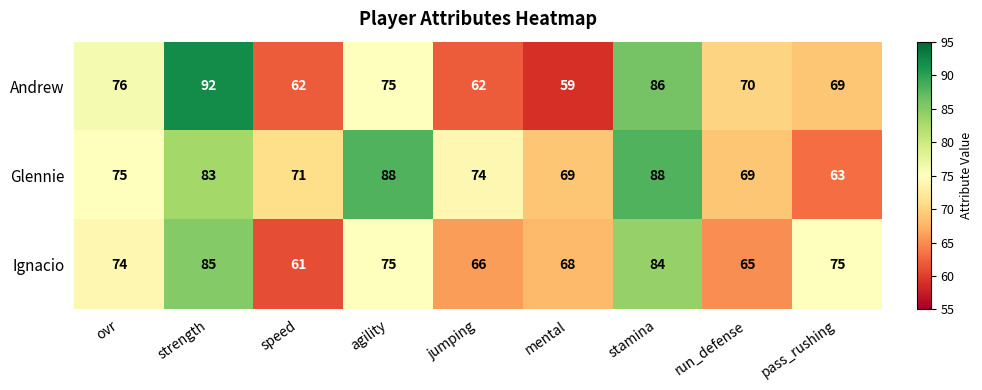

What is the sum of all Ignacio values?

653